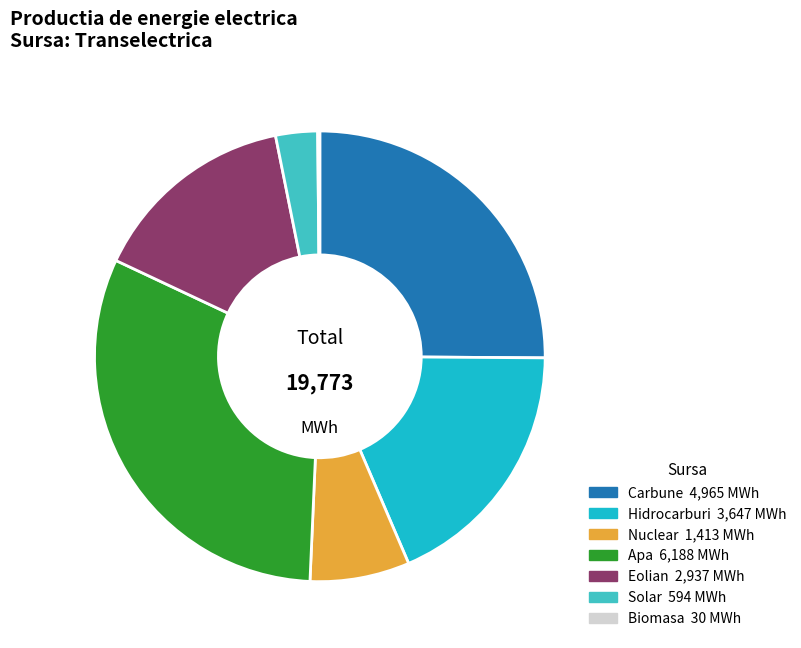

Combined, do Eolian and Solar account for over 50%?

No